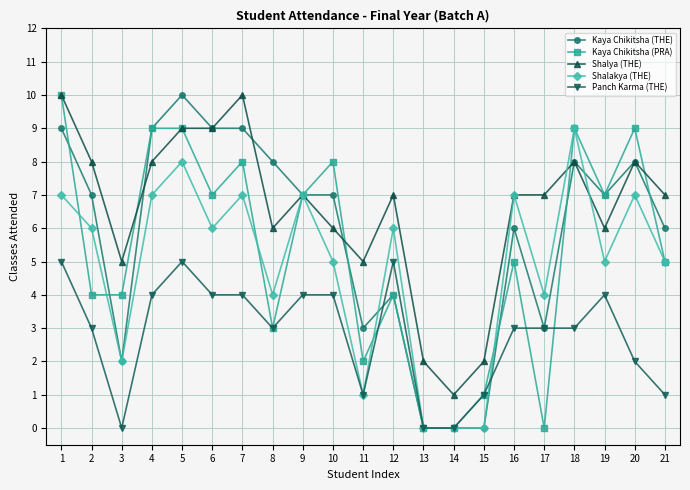

Is the value of Shalya (THE) at 9 greater than the value of Kaya Chikitsha (PRA) at 16?

Yes